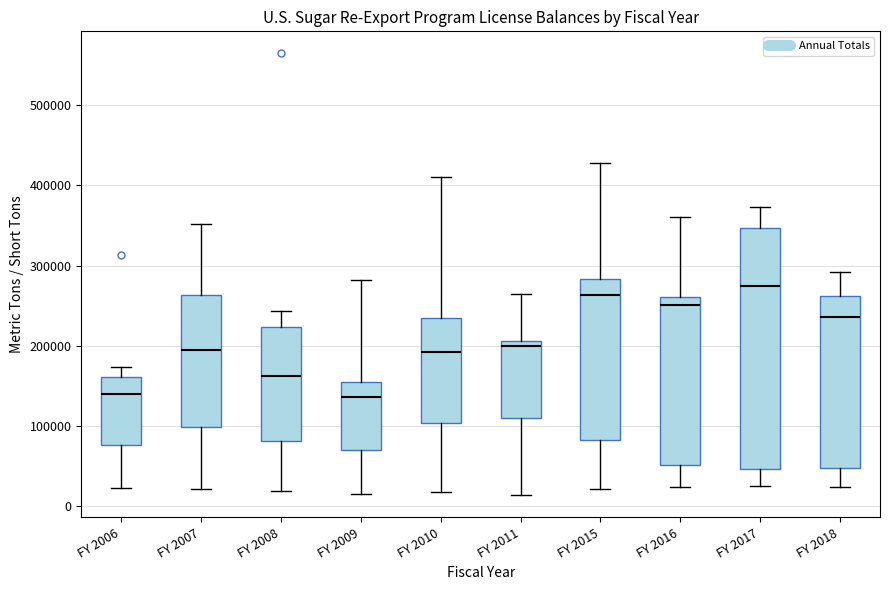

Reading left to right, transcribe this box plot: for each box, give where its median line is, the range the box spans, and where its two whiskers end, as read against the y-axis. The values are not printed on the chart, so give them approximately, as read against the axis.

FY 2006: median 140000, box 80000 to 160000, whiskers 20000 to 170000
FY 2007: median 190000, box 100000 to 260000, whiskers 20000 to 350000
FY 2008: median 160000, box 80000 to 220000, whiskers 20000 to 240000
FY 2009: median 140000, box 70000 to 160000, whiskers 20000 to 280000
FY 2010: median 190000, box 100000 to 240000, whiskers 20000 to 410000
FY 2011: median 200000, box 110000 to 210000, whiskers 10000 to 260000
FY 2015: median 260000, box 80000 to 280000, whiskers 20000 to 430000
FY 2016: median 250000, box 50000 to 260000, whiskers 20000 to 360000
FY 2017: median 270000, box 50000 to 350000, whiskers 30000 to 370000
FY 2018: median 240000, box 50000 to 260000, whiskers 20000 to 290000